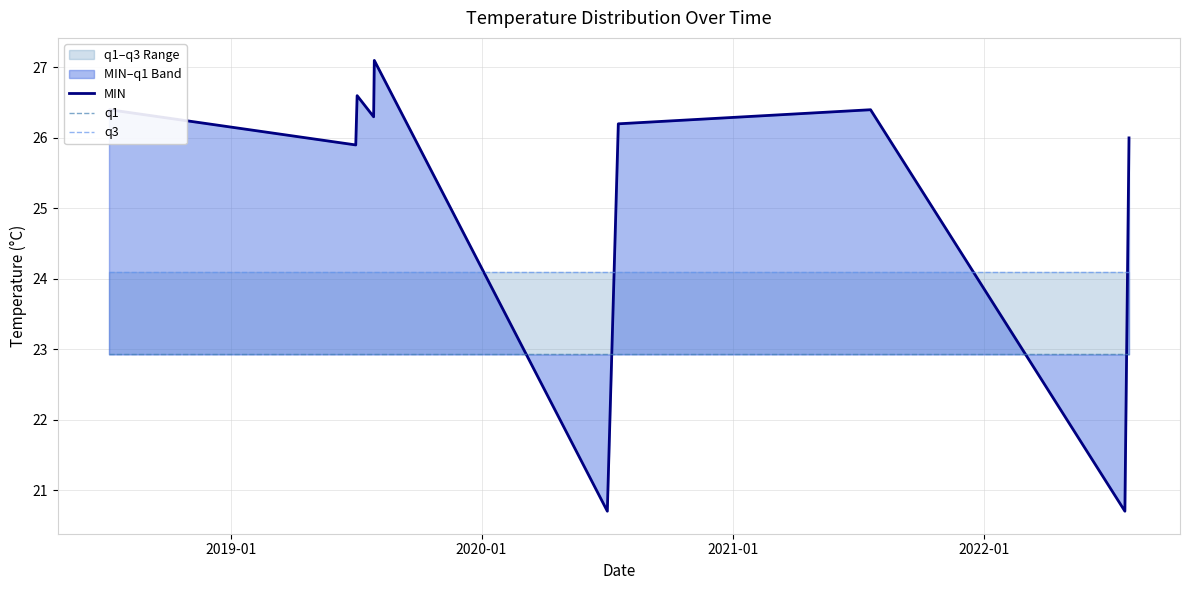

What is the highest value of the MIN series?

27.1